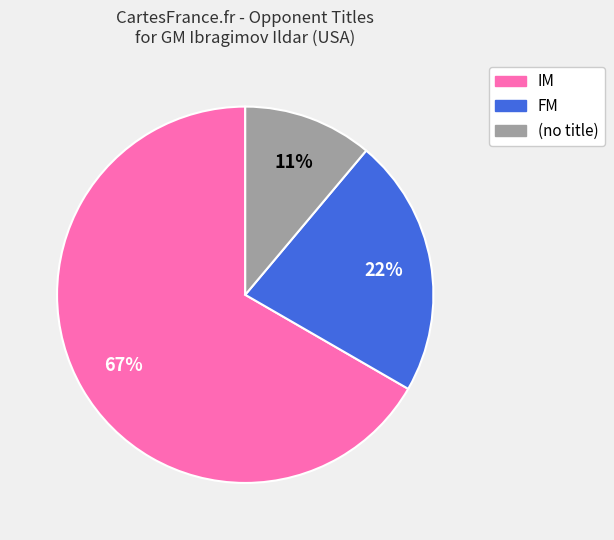

Does any single category account for the majority?

Yes